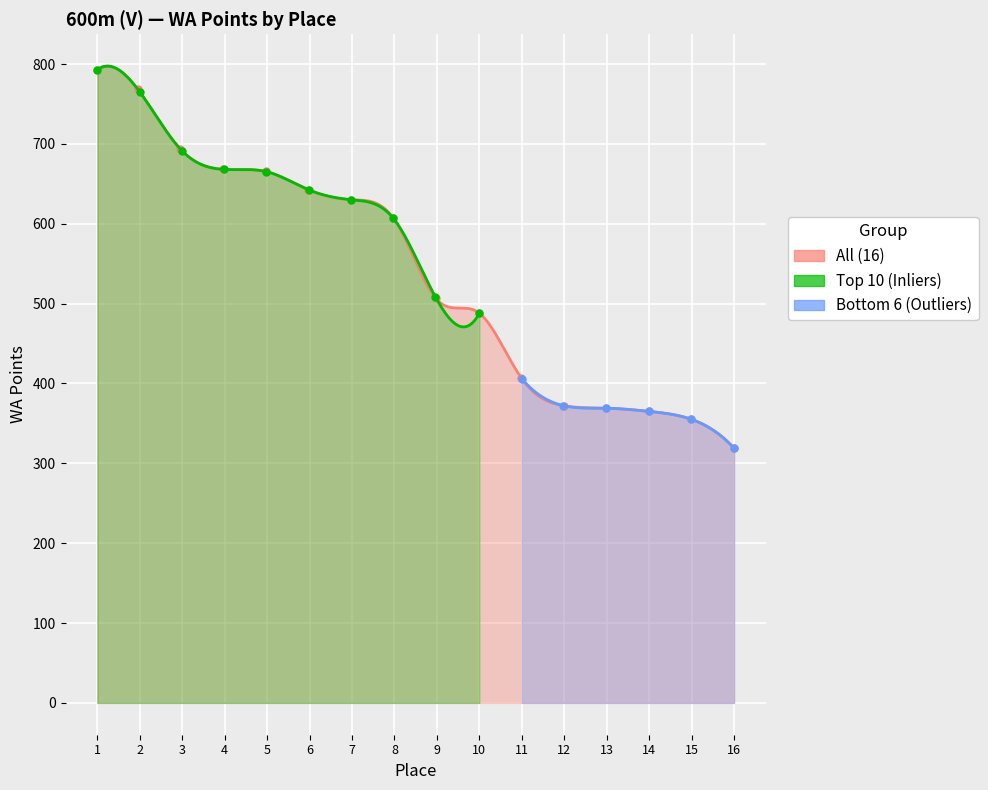

Reading left to right, list all the values displayed in this chart.

1=793	2=765	3=691	4=668	5=665	6=642	7=630	8=605	9=505	10=488	11=406	12=372	13=369	14=365	15=355	16=319